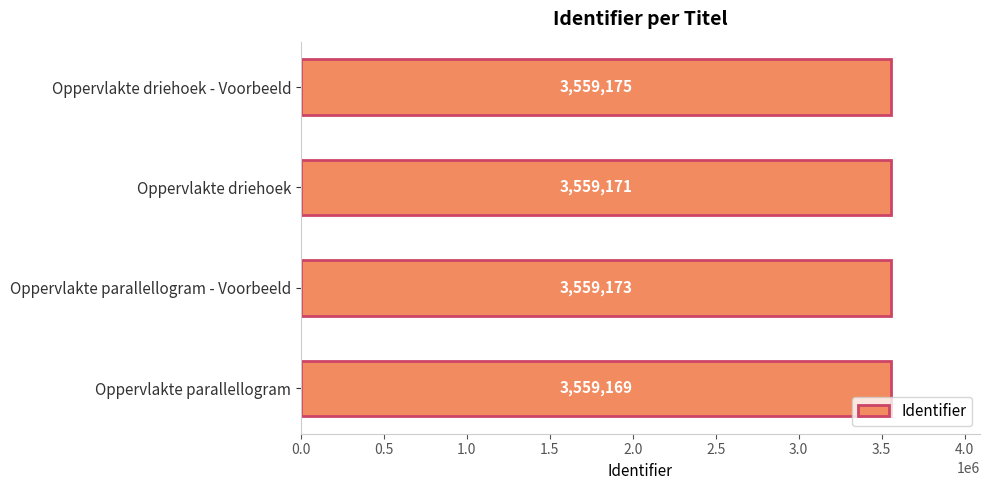

Read the value at Oppervlakte driehoek - Voorbeeld.

3559175